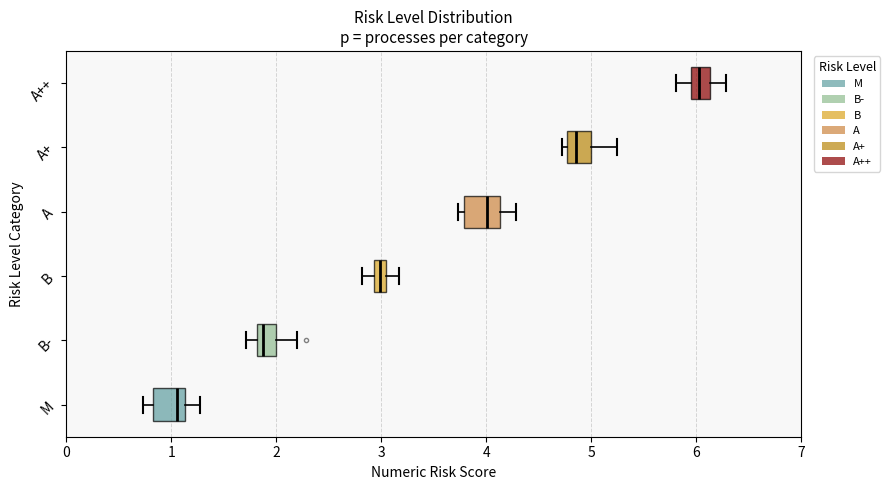

Where is the left edge of the box for B- on the x-axis? The values are not printed on the chart, so give them approximately, as read against the axis.

1.8